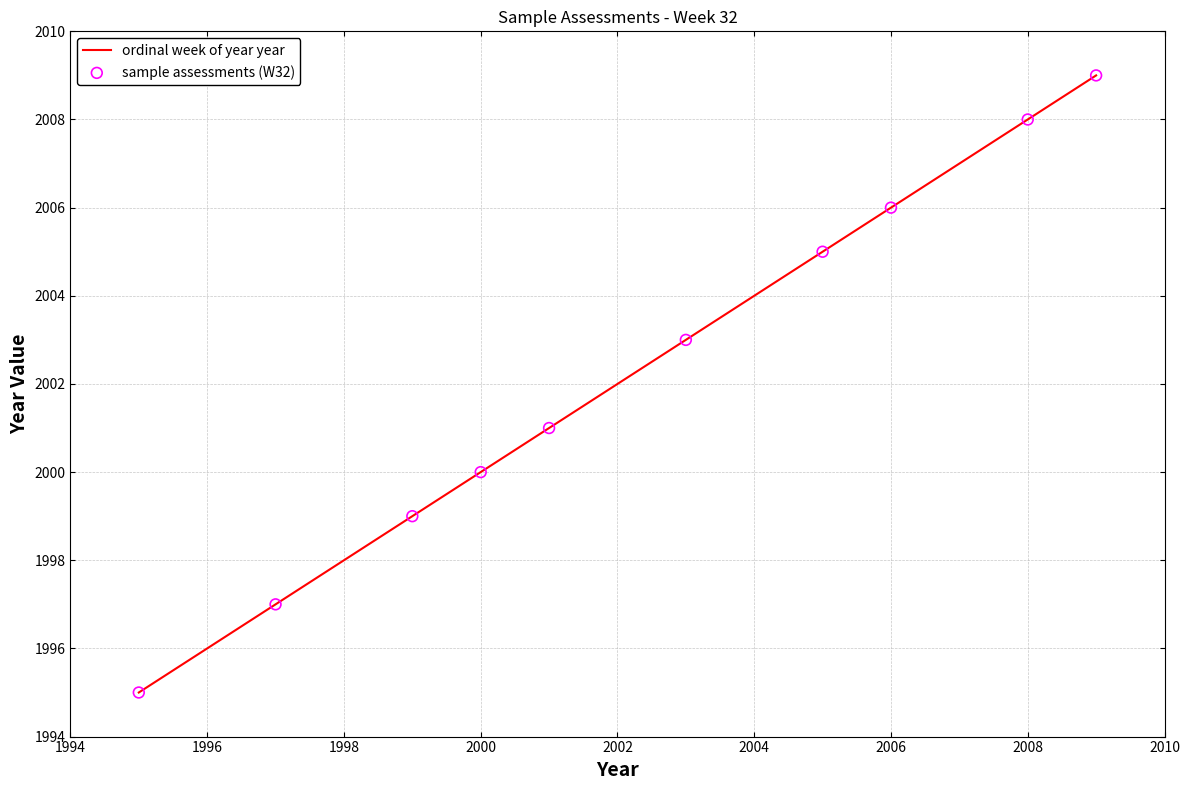

What is the smallest value displayed?

1995